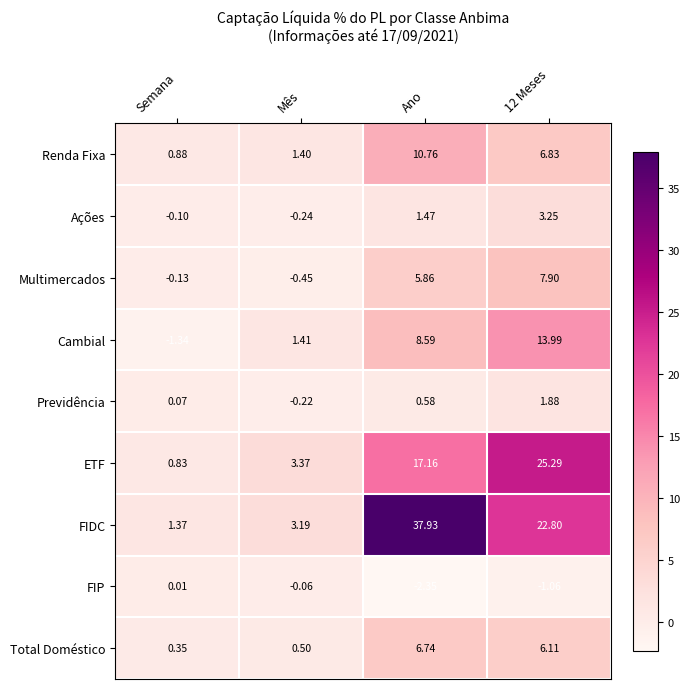

At which label is Cambial closest to 6?

Ano